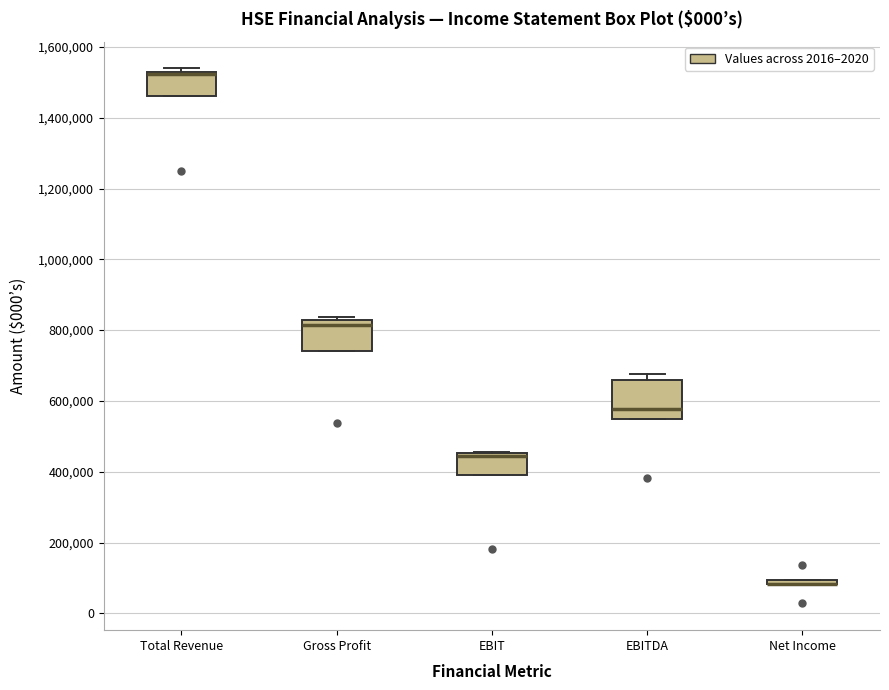

Comparing the boxes themselves (not the whiskers), which one is the tallest?

EBITDA